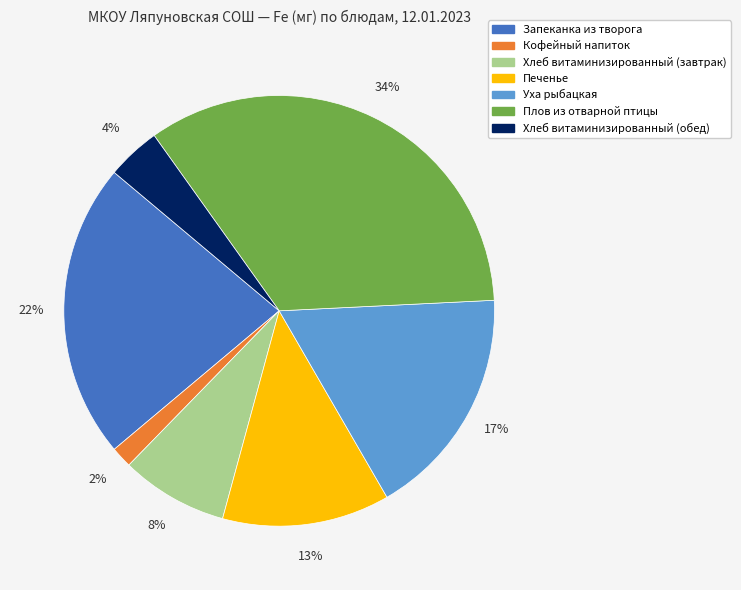

To the nearest percent, what is the difference between the largest and smallest slice percentages?

32%